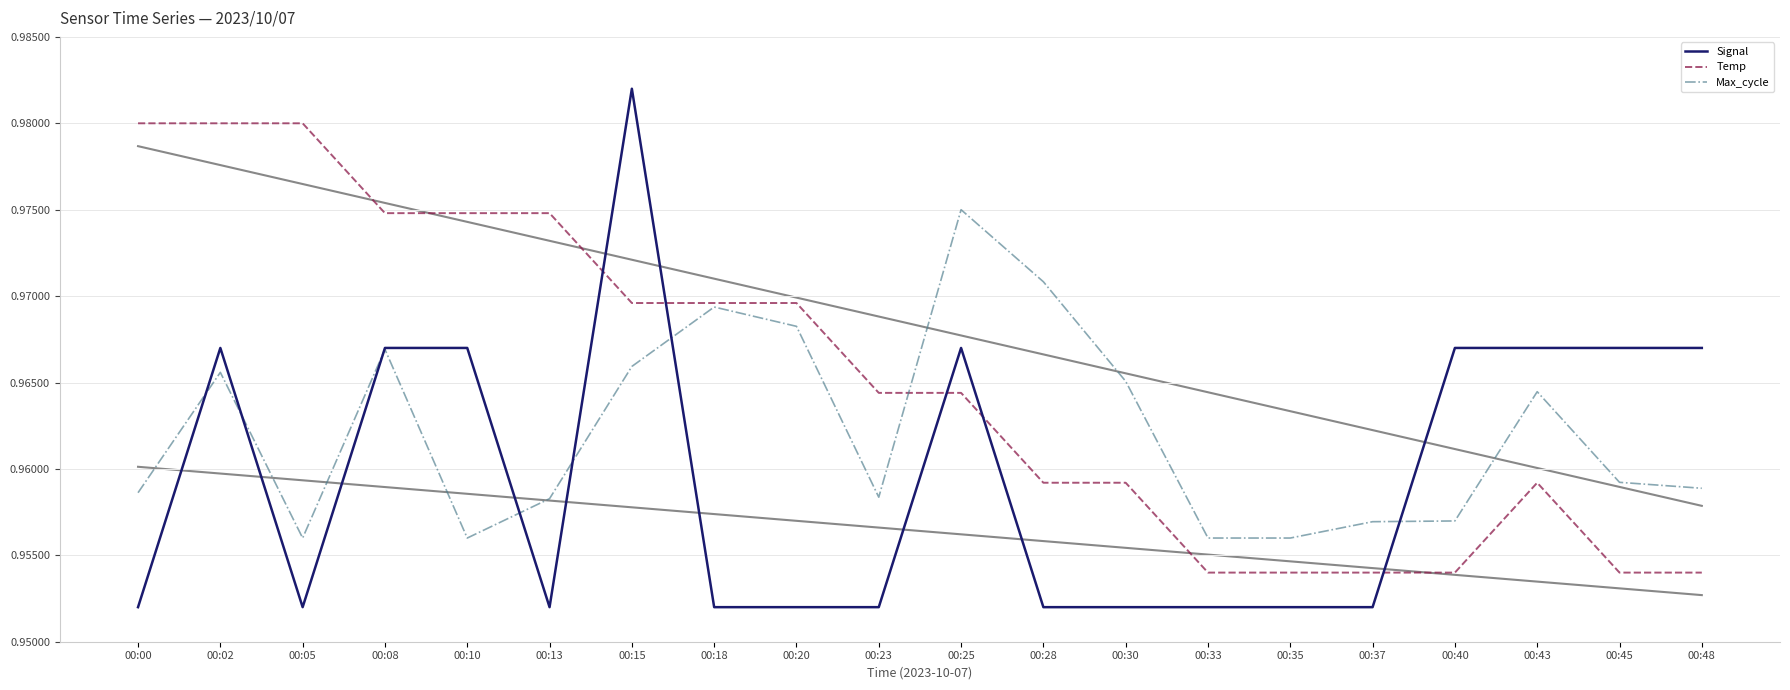

How many lines are shown in the chart?

3